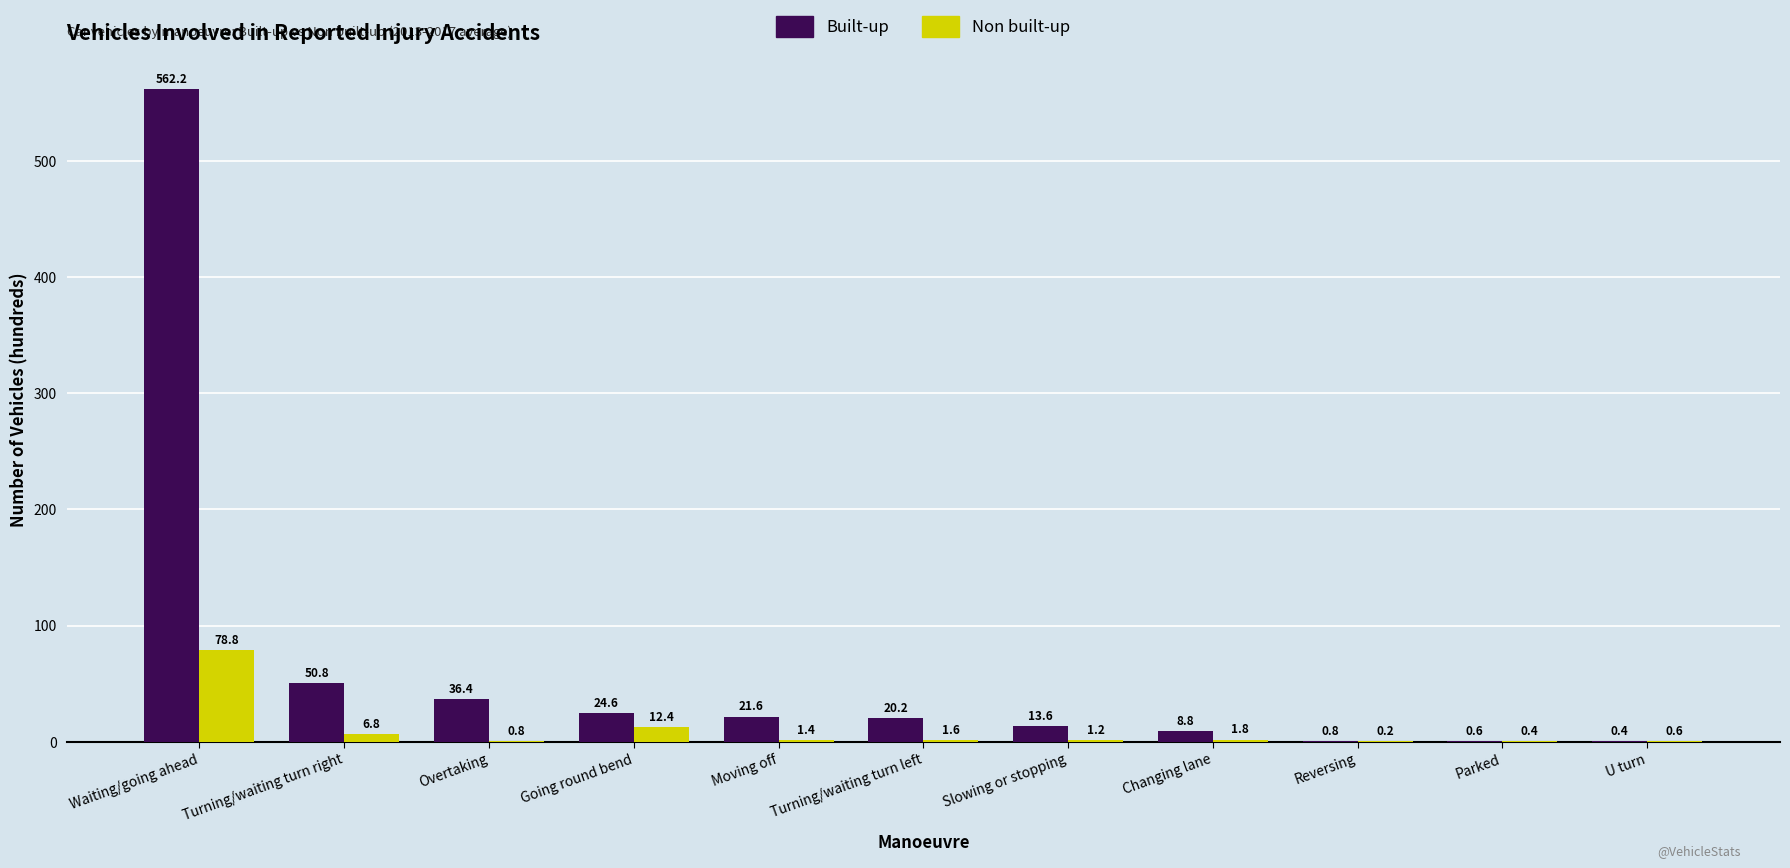

Reading left to right, what are all the values shown in this chart?

Built-up: 562.2	50.8	36.4	24.6	21.6	20.2	13.6	8.8	0.8	0.6	0.4
Non built-up: 78.8	6.8	0.8	12.4	1.4	1.6	1.2	1.8	0.2	0.4	0.6